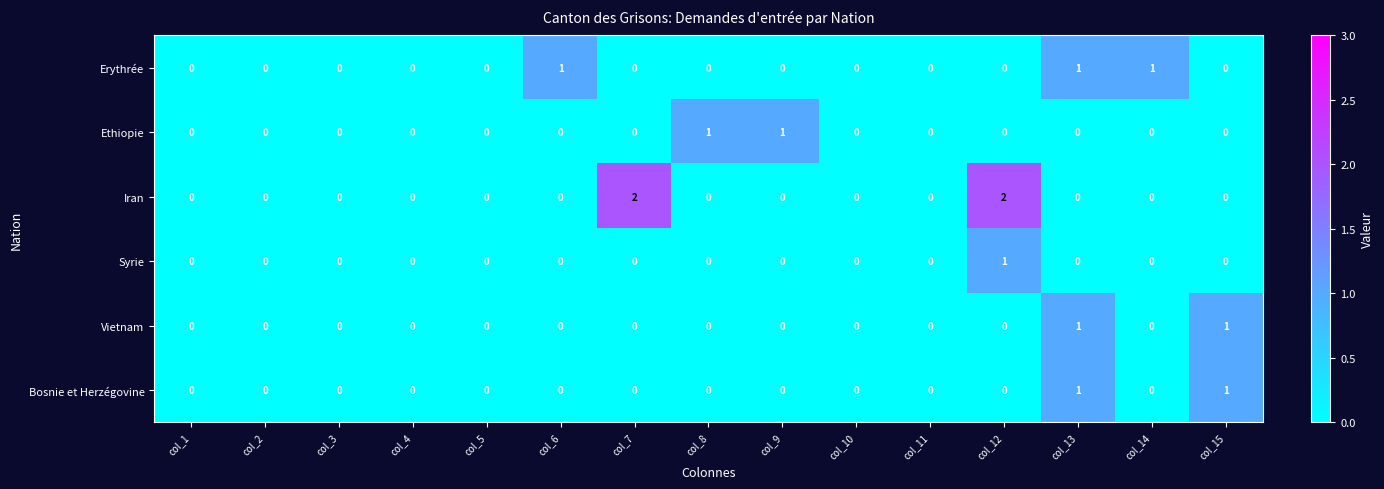

Which series has the widest spread of values?

Iran